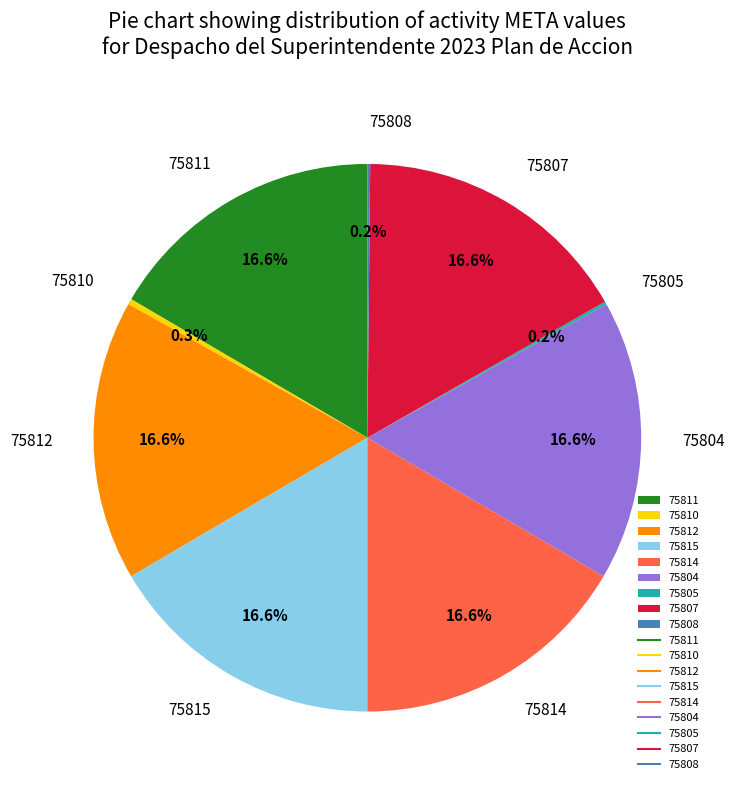

Do 75811 and 75804 together represent more than half of the pie?

No